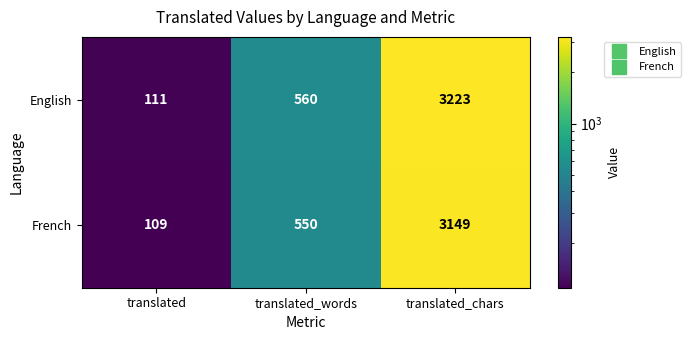

What is the difference between the second highest and minimum values in the English series?

449